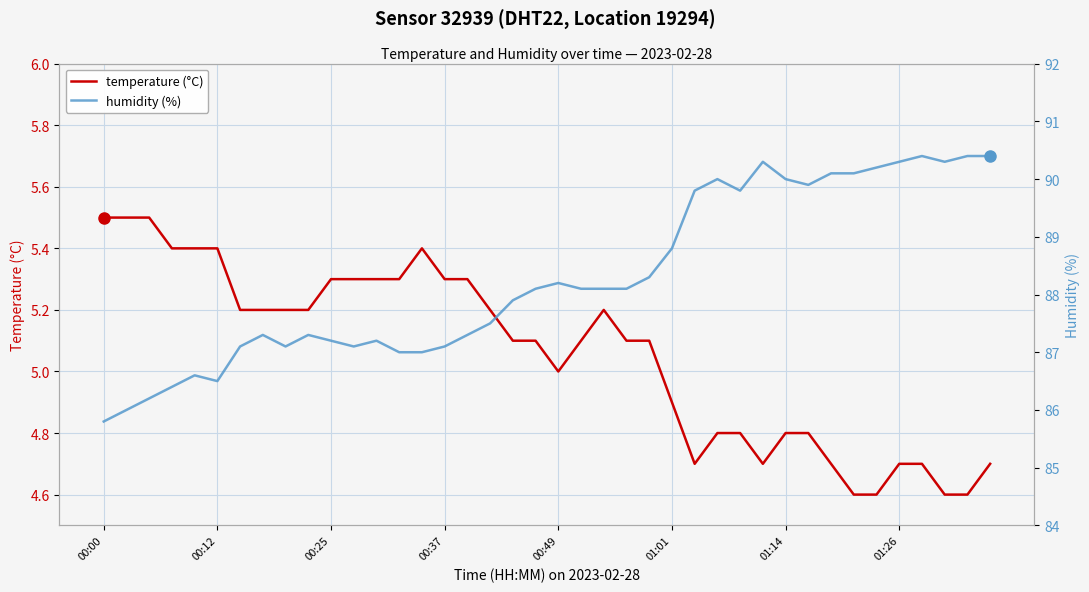

Is it true that temperature (°C) equals 1.7 at 00:49?

False